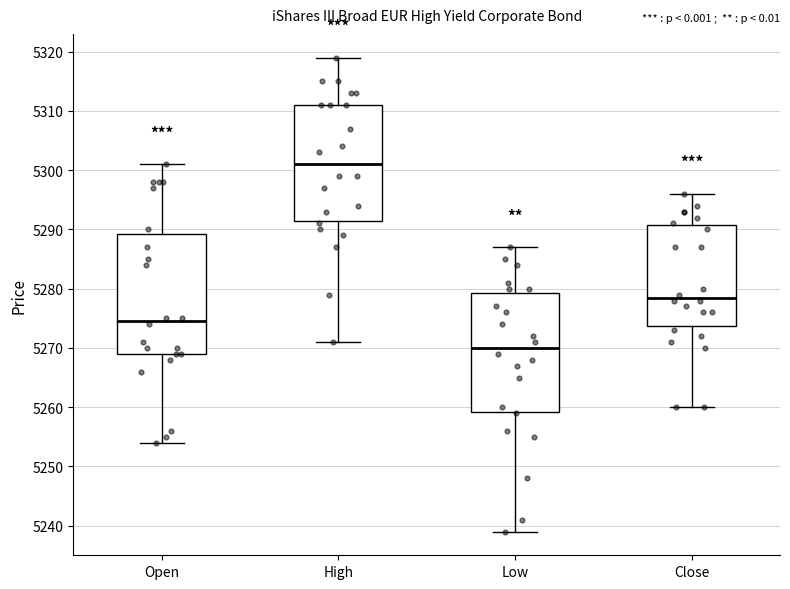

Where is the upper edge of the box for Close on the y-axis? The values are not printed on the chart, so give them approximately, as read against the axis.

5291